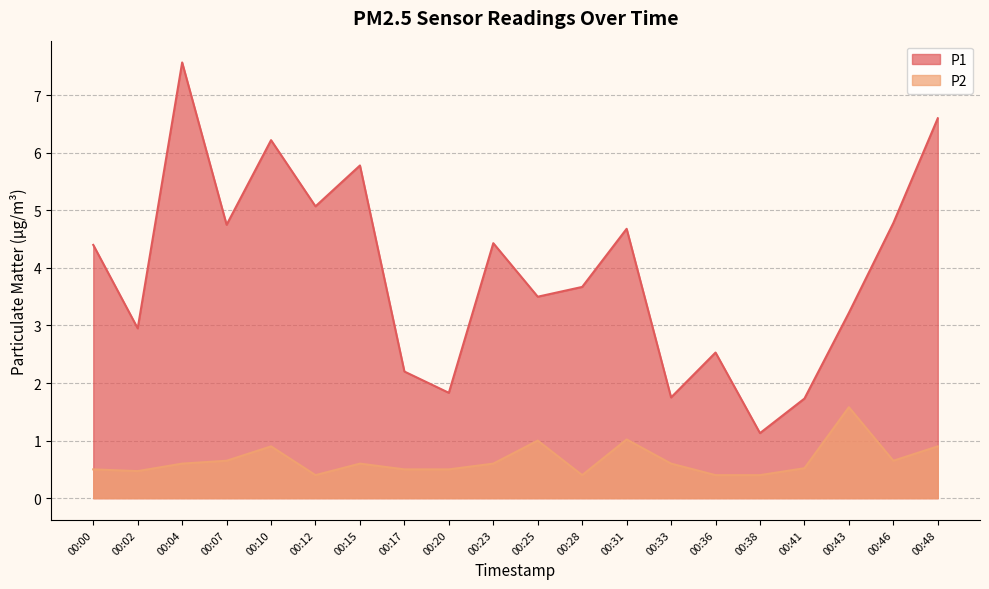

Is the value of P1 at 00:20 greater than the value of P2 at 00:38?

Yes